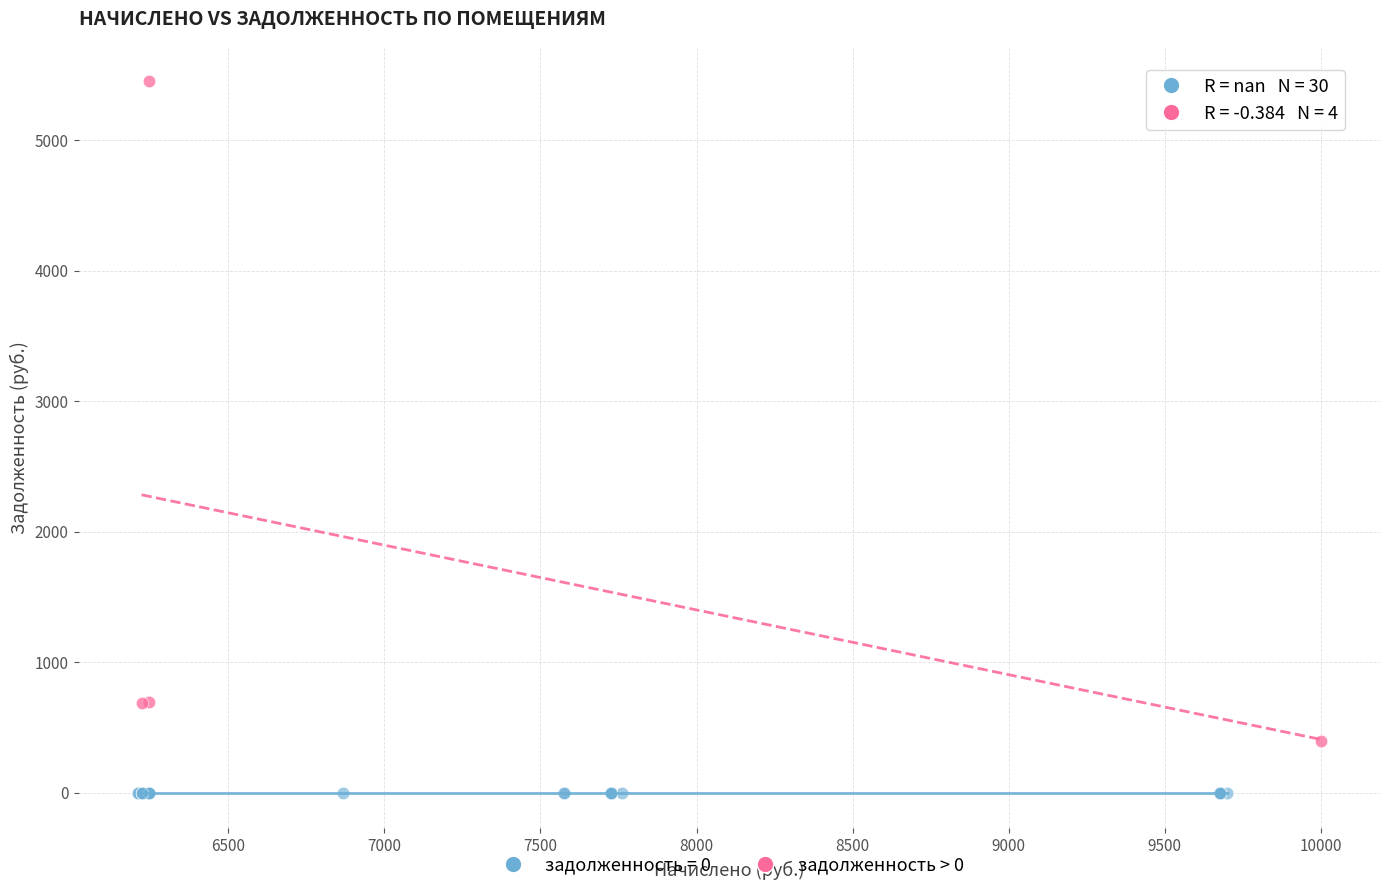

Which series contains the lowest Y value?

задолженность = 0